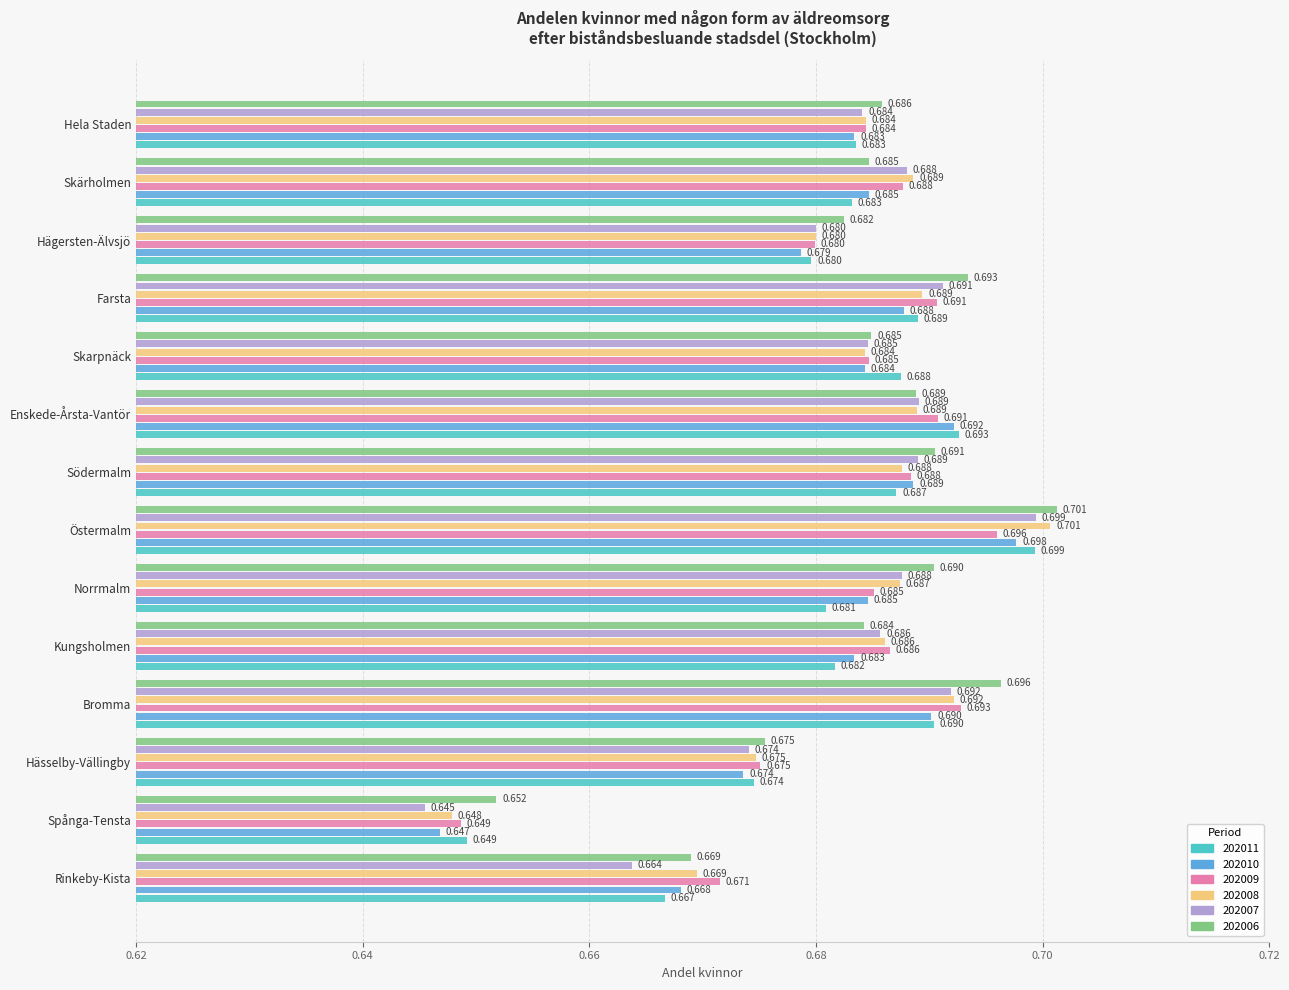

Where is 202011 nearest to the value 0?

Spånga-Tensta